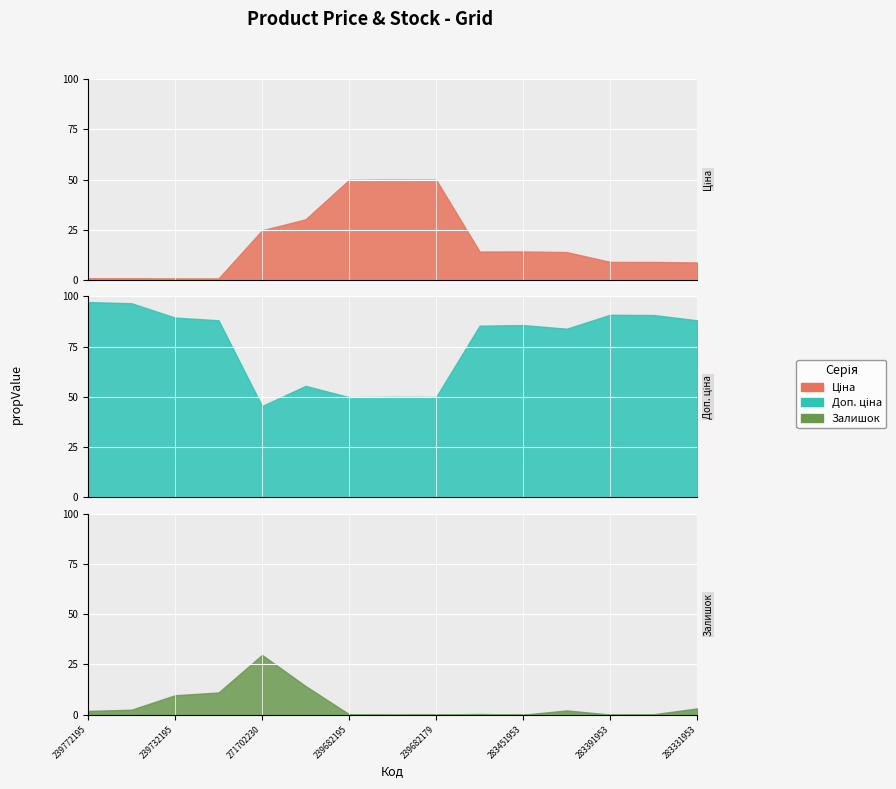

The Ціна series shows 266.6 at 271702230. True or false?

False